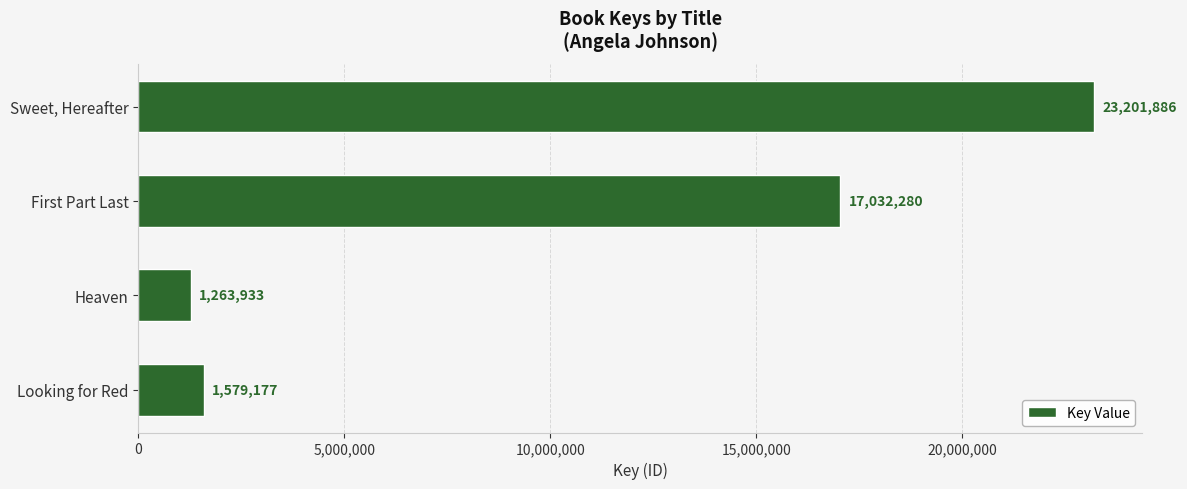

What is the value of the 2nd bar from the top?

17032280